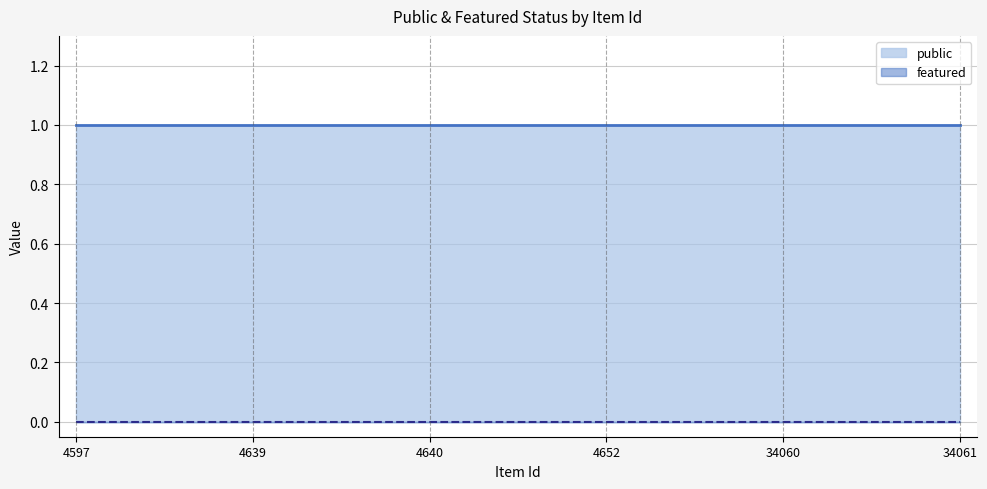

True or false: featured has more than 0 points higher than both neighbors.

False